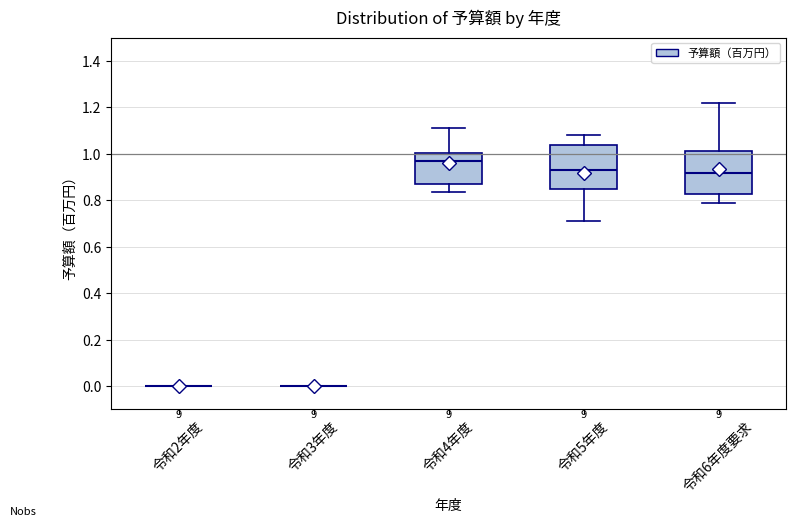

Reading left to right, read every box against the y-axis: the position of its median line, the range the box covers, and the ends of its whiskers. The values are not printed on the chart, so give them approximately, as read against the axis.

令和2年度: box collapsed to a line at 0.00, whiskers 0.00 to 0.00
令和3年度: box collapsed to a line at 0.00, whiskers 0.00 to 0.00
令和4年度: median 0.96, box 0.86 to 1.00, whiskers 0.84 to 1.12
令和5年度: median 0.94, box 0.84 to 1.04, whiskers 0.72 to 1.08
令和6年度要求: median 0.92, box 0.82 to 1.02, whiskers 0.78 to 1.22